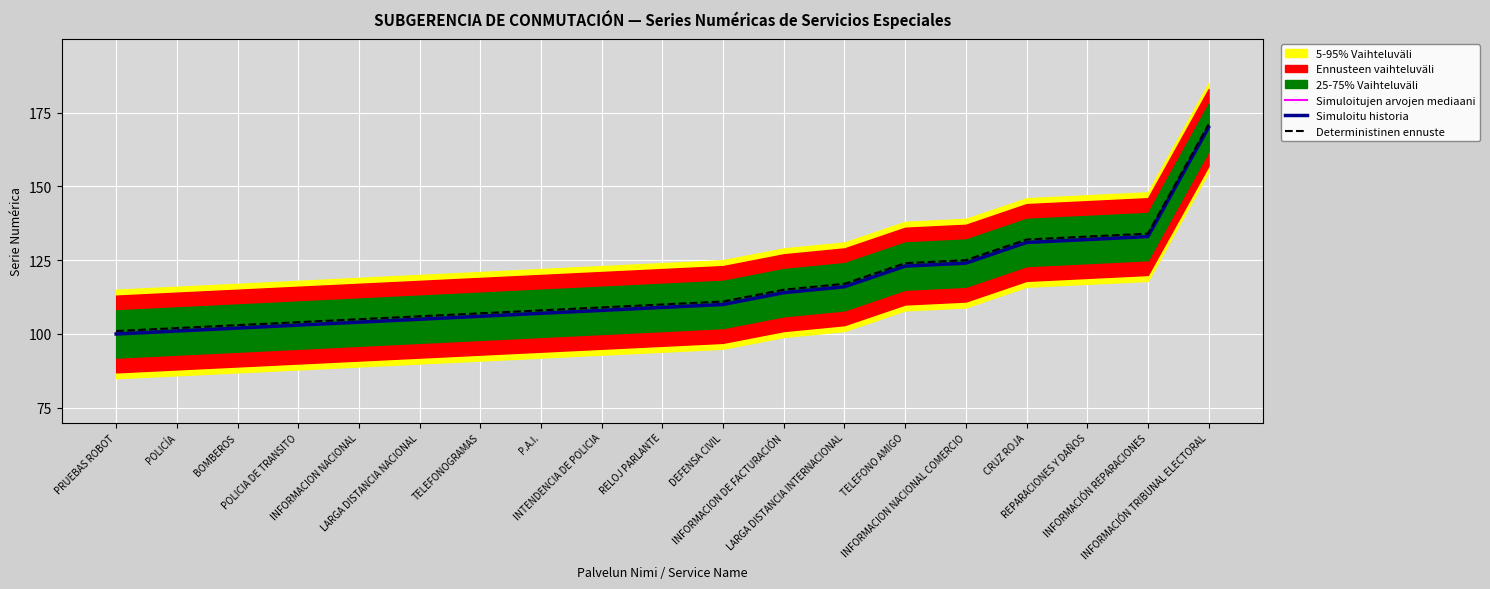

What is the sum of the Simuloitujen arvojen mediaani values at TELEFONO AMIGO and LARGA DISTANCIA NACIONAL?

228